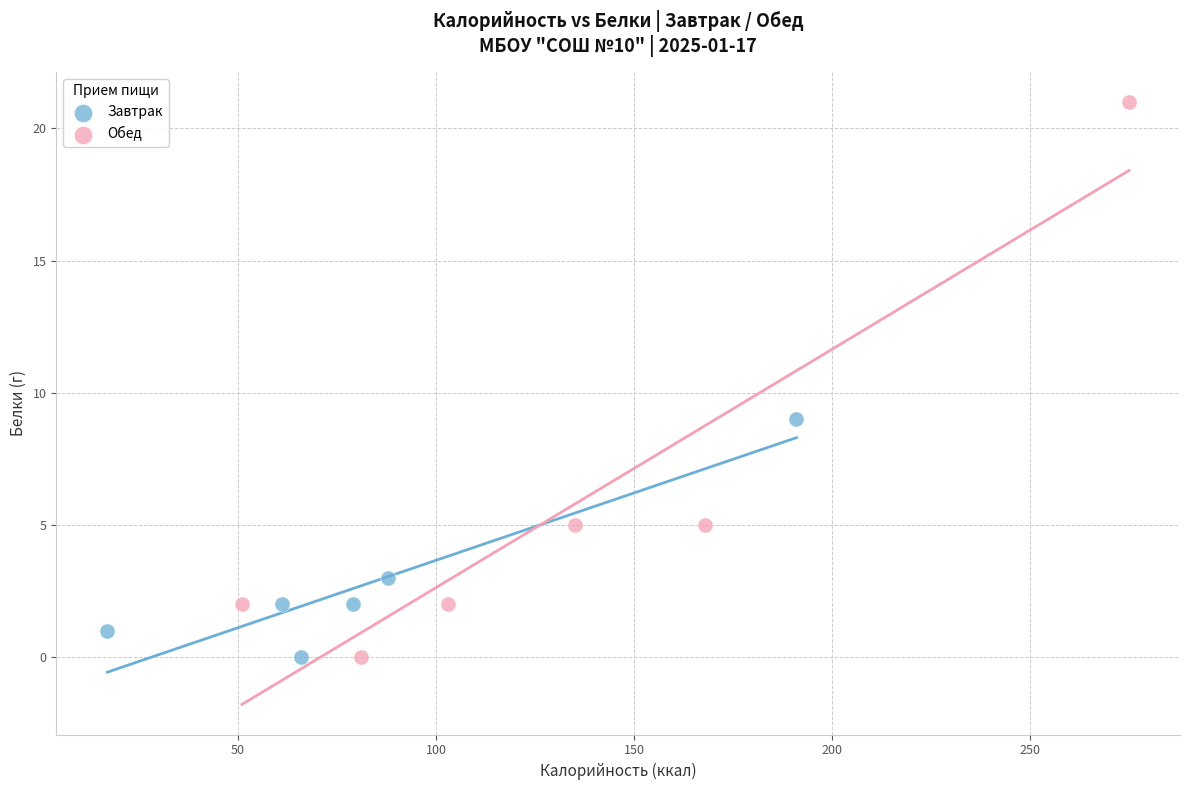

Which series has the largest Y range (max minus min)?

Обед